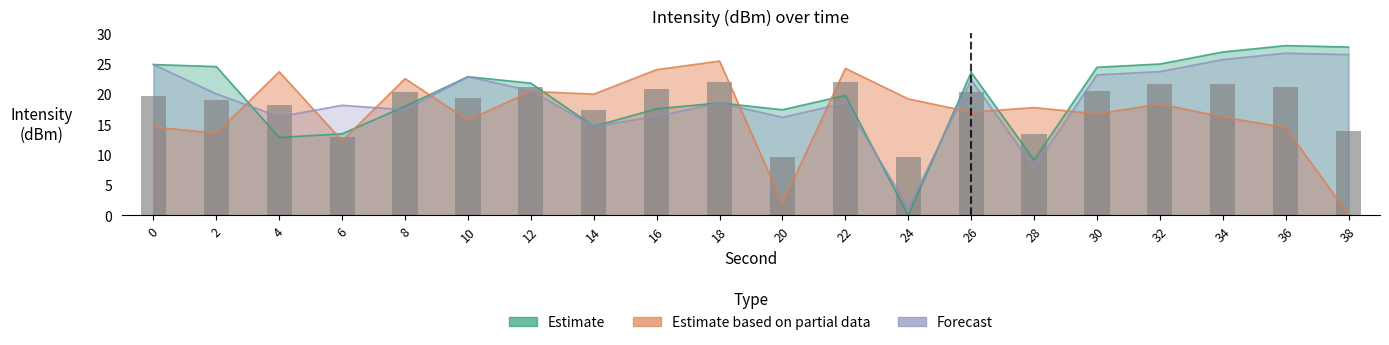

Where is Forecast nearest to the value 14?

14